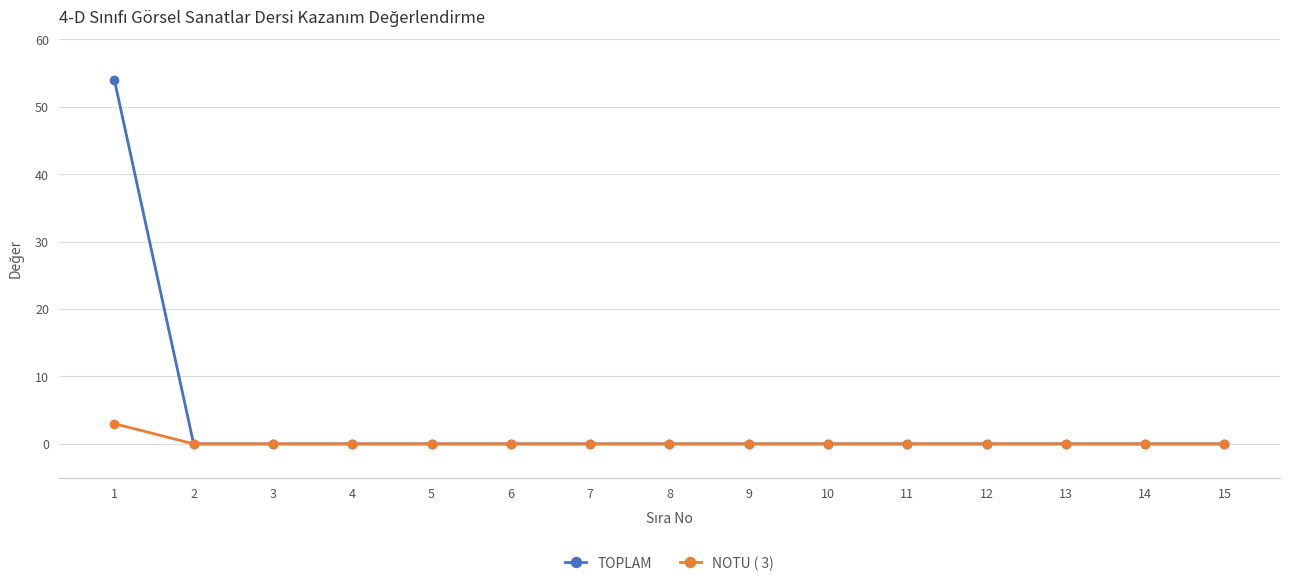

List the series in order of their peak value, lowest first.

NOTU ( 3), TOPLAM